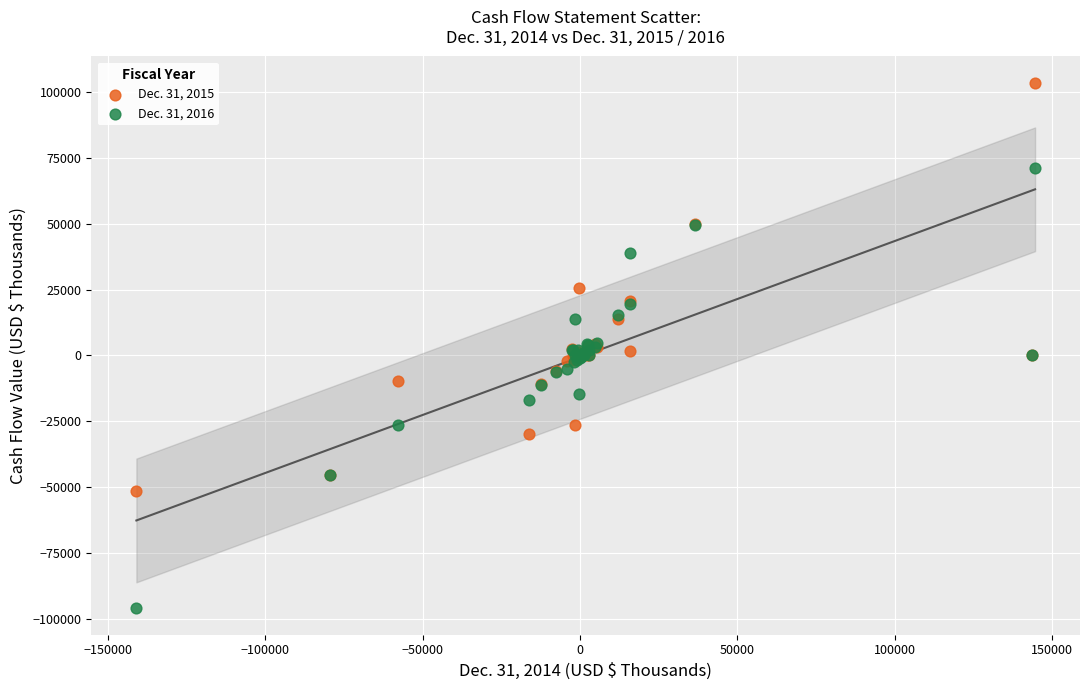

What is the X range (max minus min) for the scatter plot?

285600